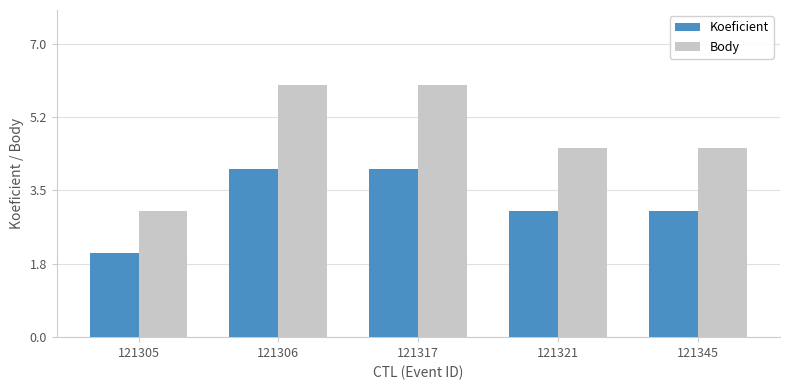

What is the minimum value shown in the chart?

2.0